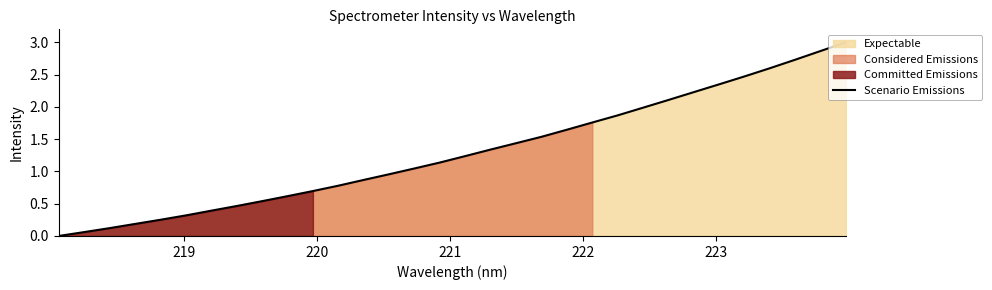

How many lines are shown in the chart?

1